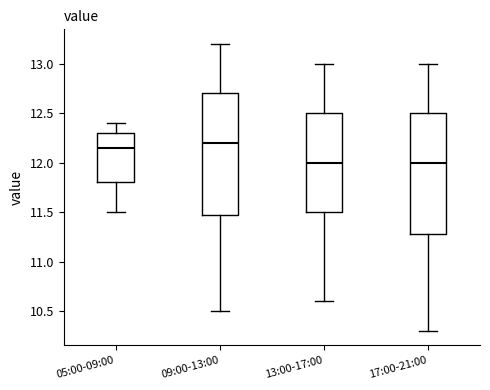

Where does the lower whisker of the box for 17:00-21:00 end on the y-axis? The values are not printed on the chart, so give them approximately, as read against the axis.

10.30